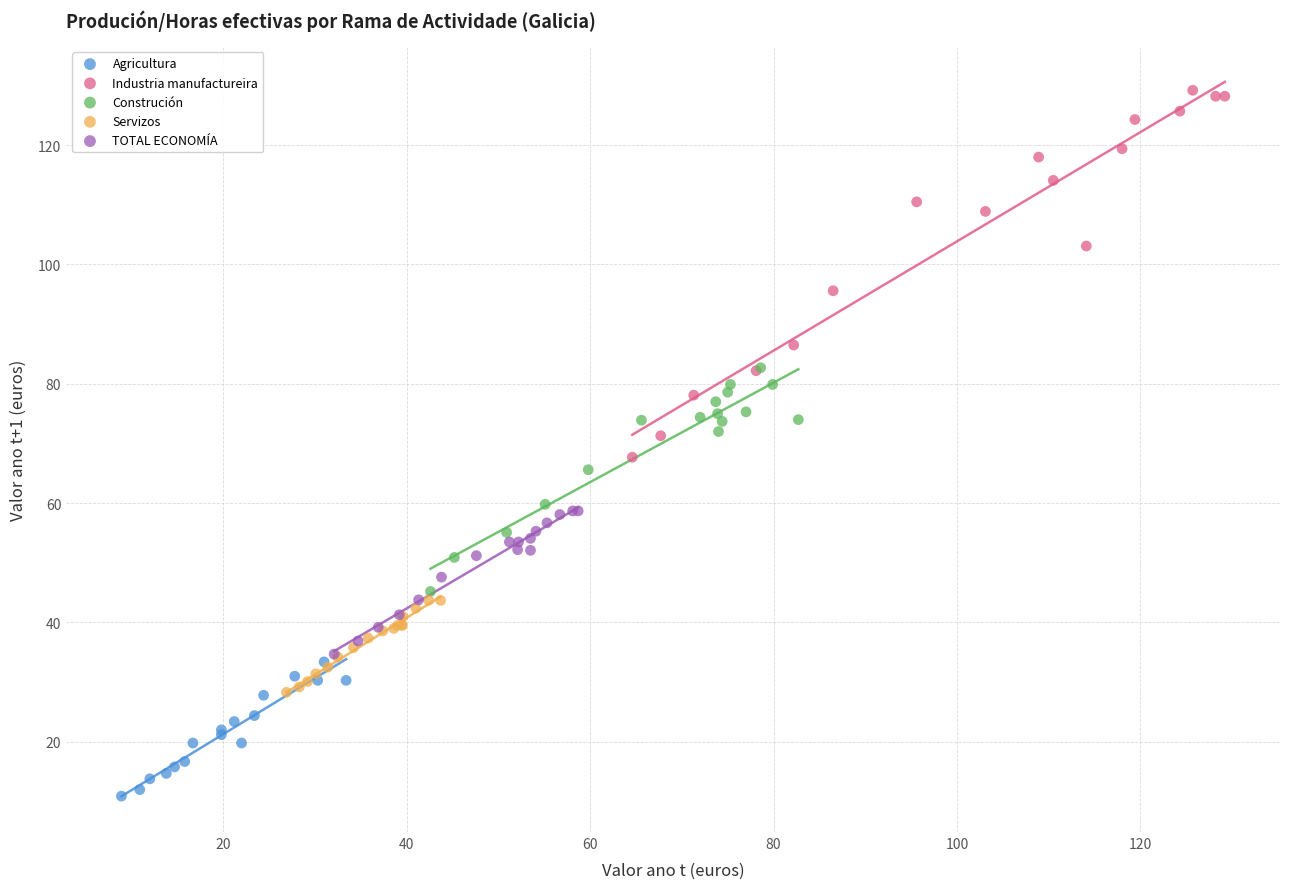

Which series has the largest Y range (max minus min)?

Industria manufactureira